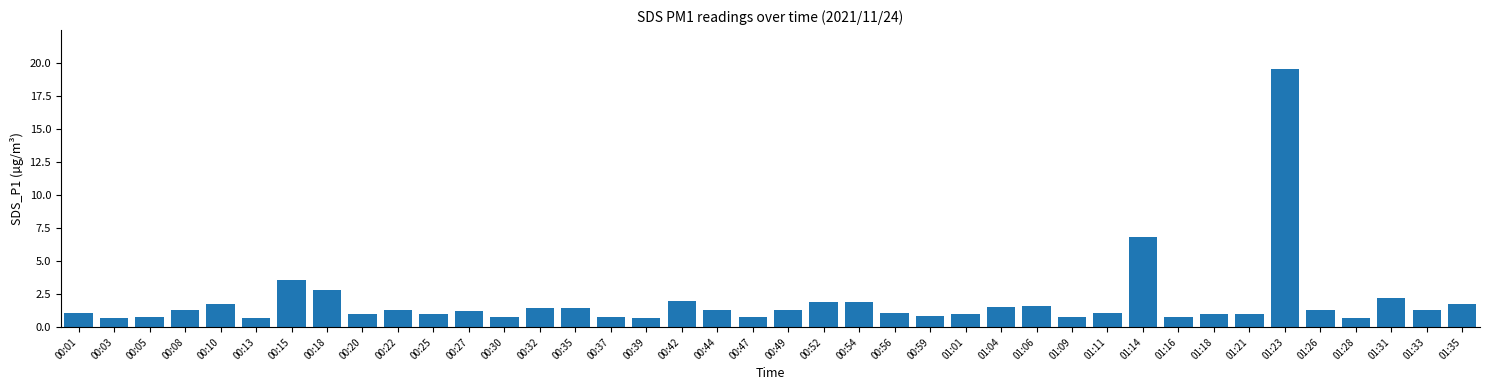

What is the smallest value displayed?

0.7